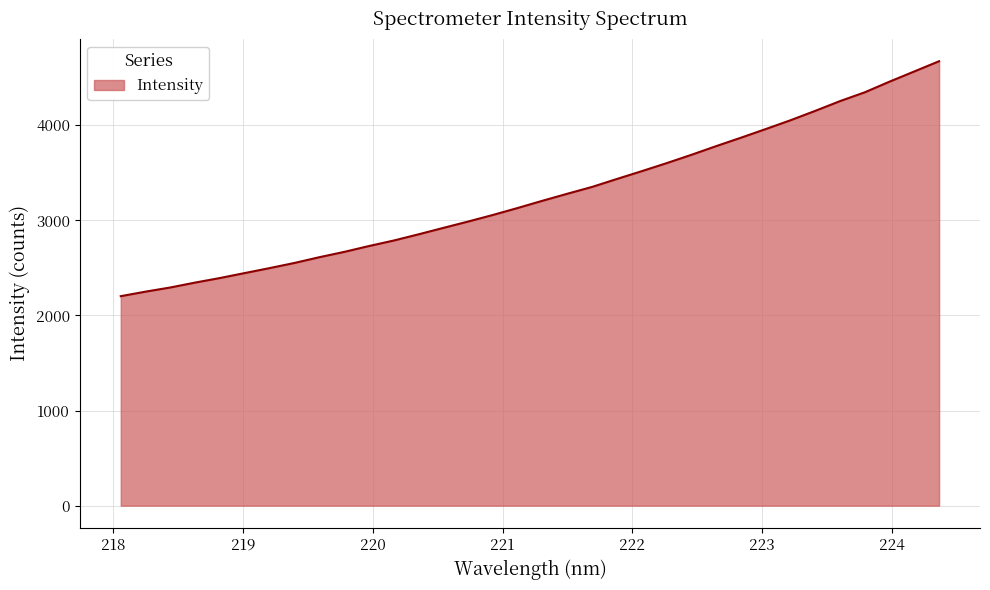

What is the minimum value shown in the chart?

2202.6